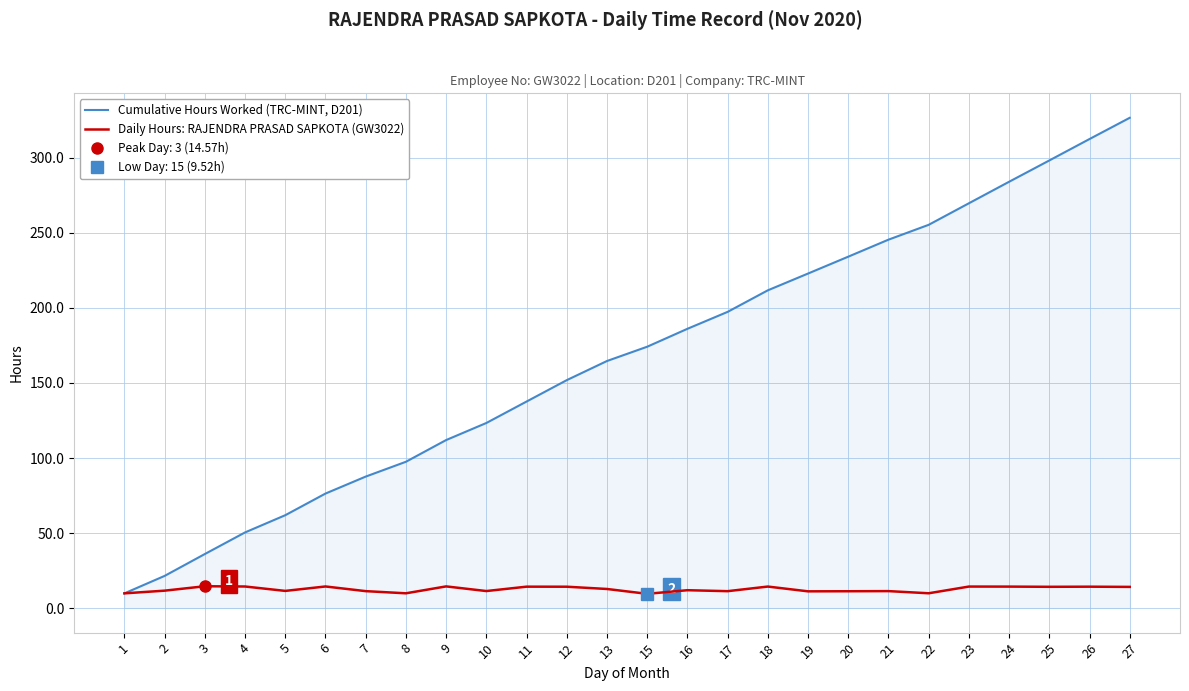

What is the difference between the second highest and minimum values in the Cumulative Hours Worked (TRC-MINT, D201) series?

302.7